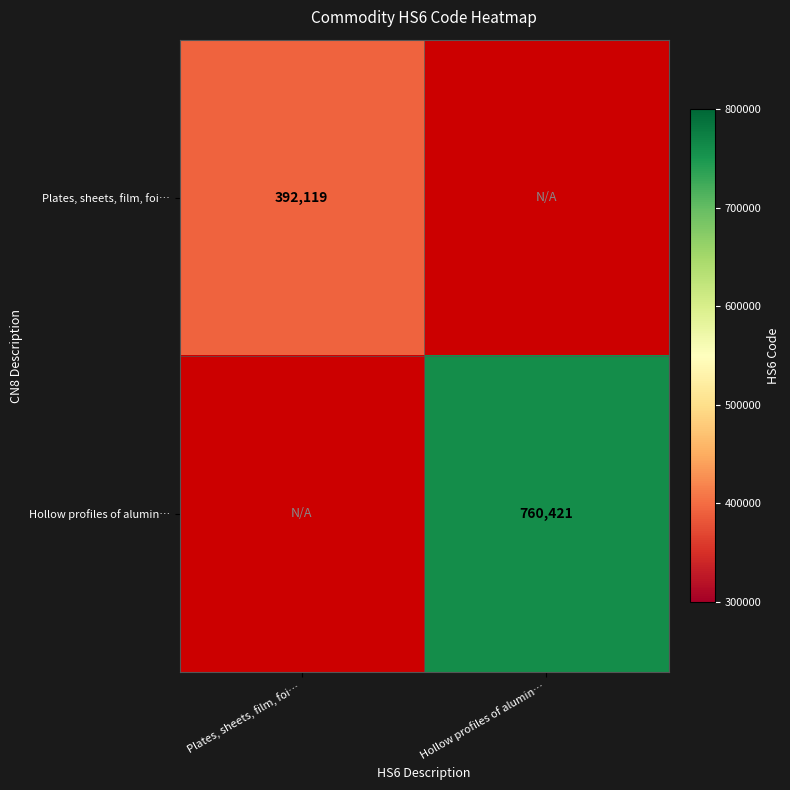

What is the minimum value shown in the chart?

392119.0